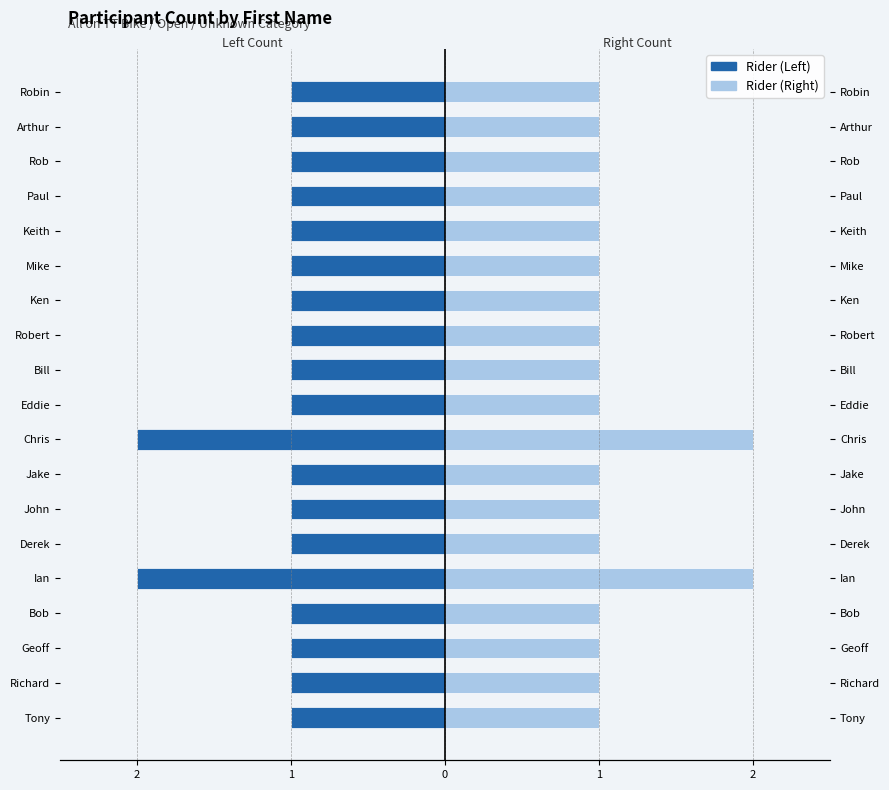

The Rider (Right) series shows 1 at Bill. True or false?

True